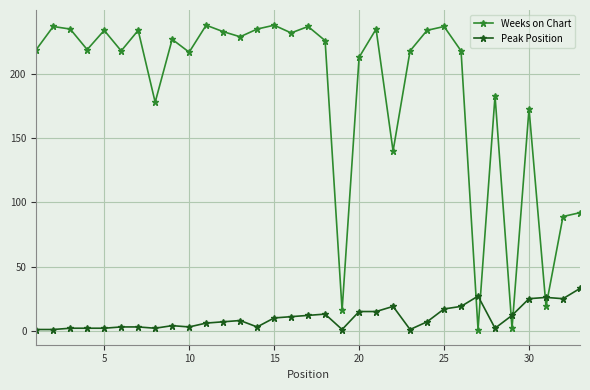

What is the difference between the maximum and second lowest values in the Peak Position series?

32